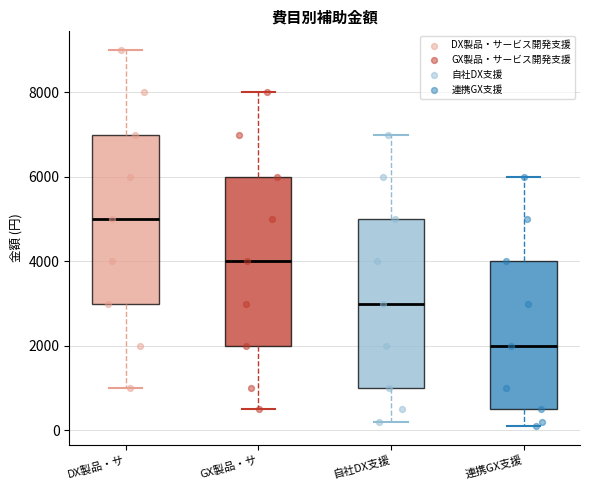

Which box's median line is the highest?

DX製品・サ